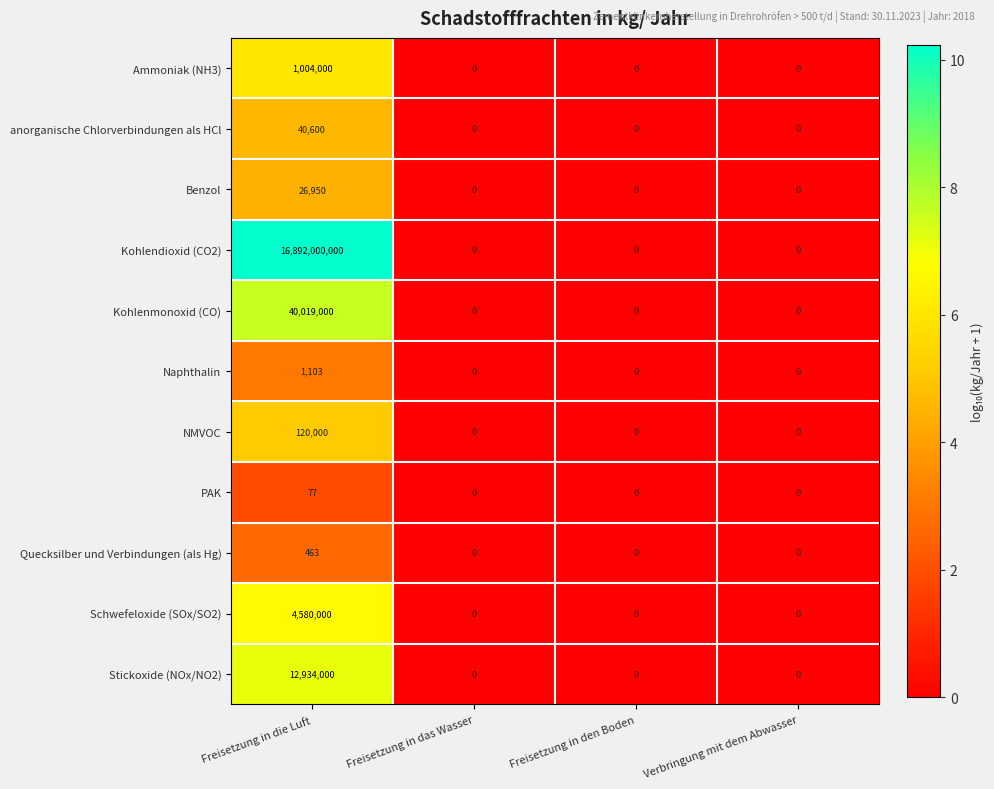

What is the sum of the Quecksilber und Verbindungen (als Hg) values at Verbringung mit dem Abwasser and Freisetzung in die Luft?

463